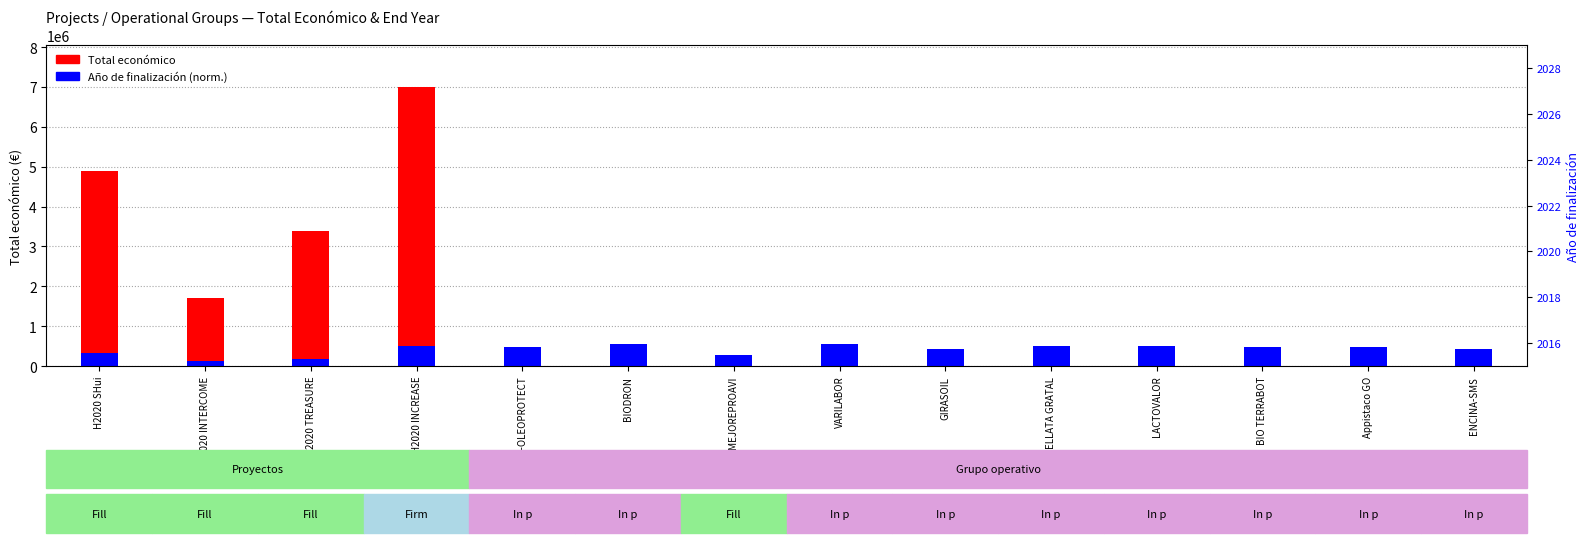

Which has a higher value, H2020 INCREASE or H2020 SHui?

H2020 INCREASE